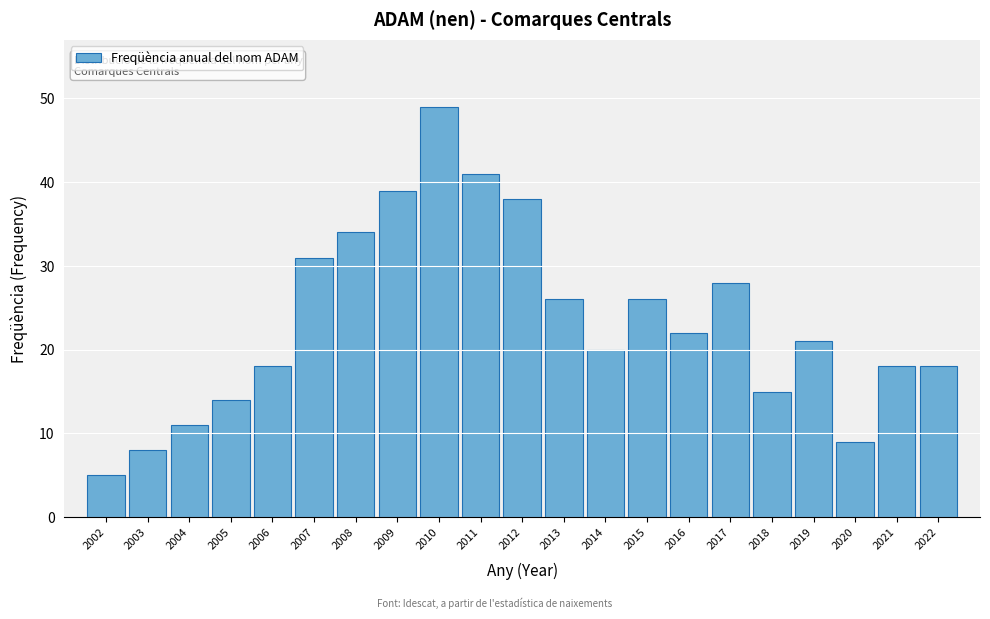

Reading right to left, what are all the values shown in this chart?

18	18	9	21	15	28	22	26	20	26	38	41	49	39	34	31	18	14	11	8	5